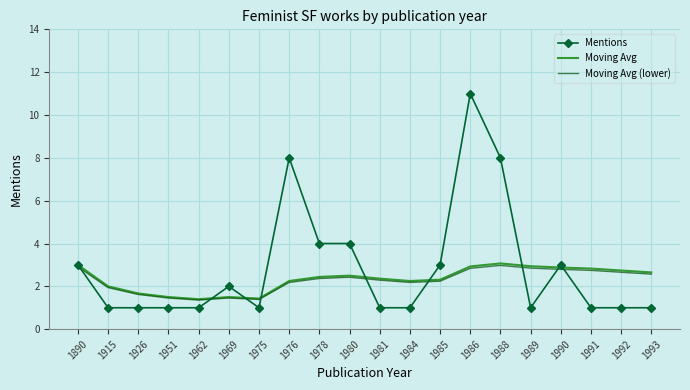

After their last crossing, which series has the higher values: Mentions or Moving Avg?

Moving Avg